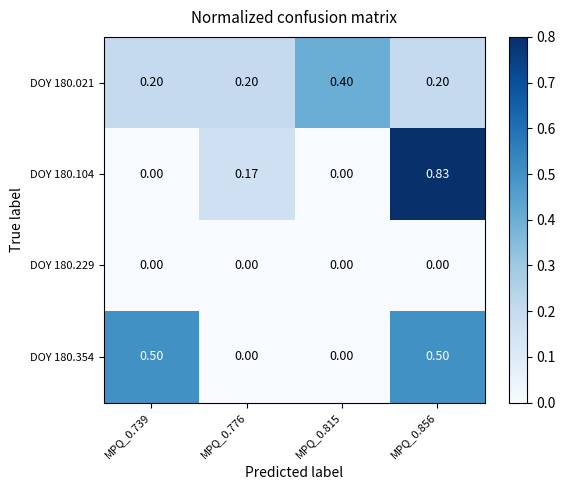

Is the value of DOY 180.021 at MPQ_0.739 greater than the value of DOY 180.104 at MPQ_0.815?

Yes